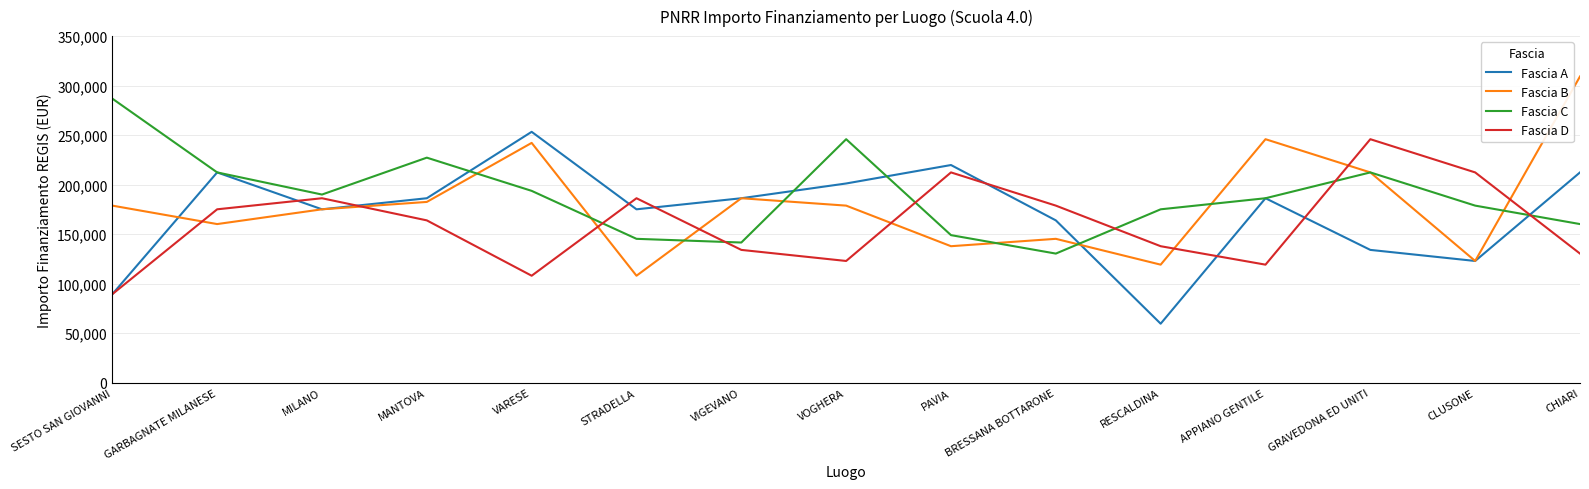

How many interior local valleys does the Fascia C series have?

3